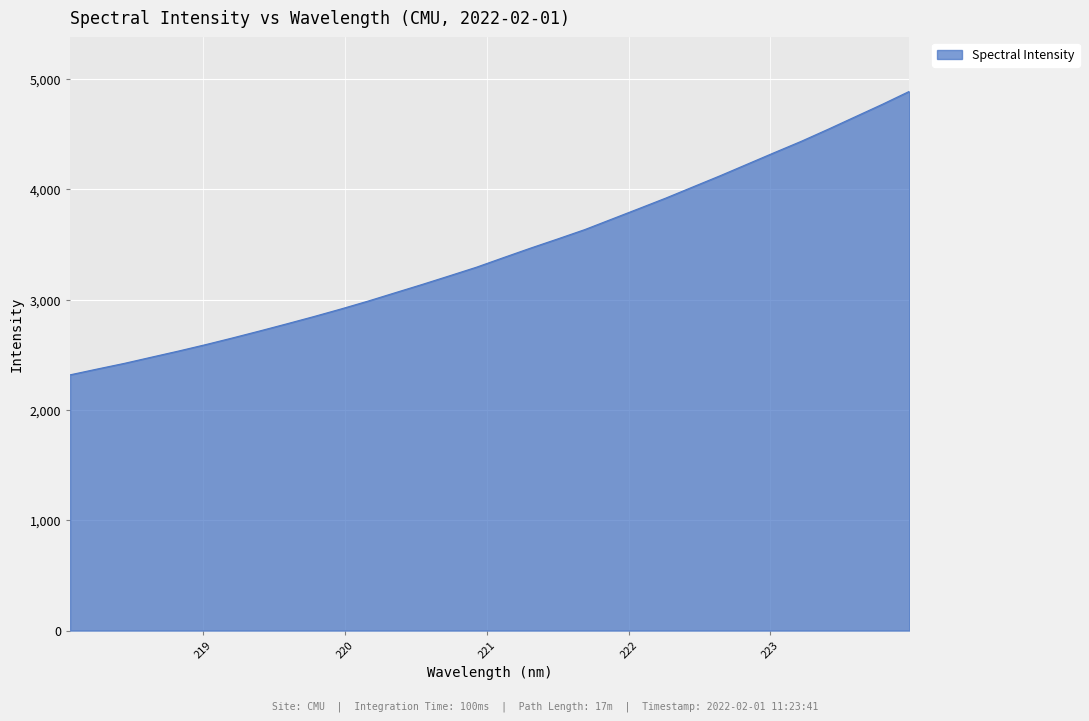

What is the maximum value shown in the chart?

4890.0